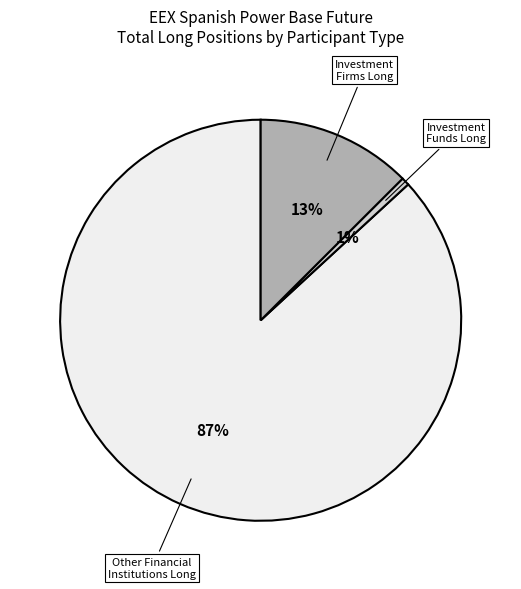

To the nearest percent, what is the average slice percentage?

33%